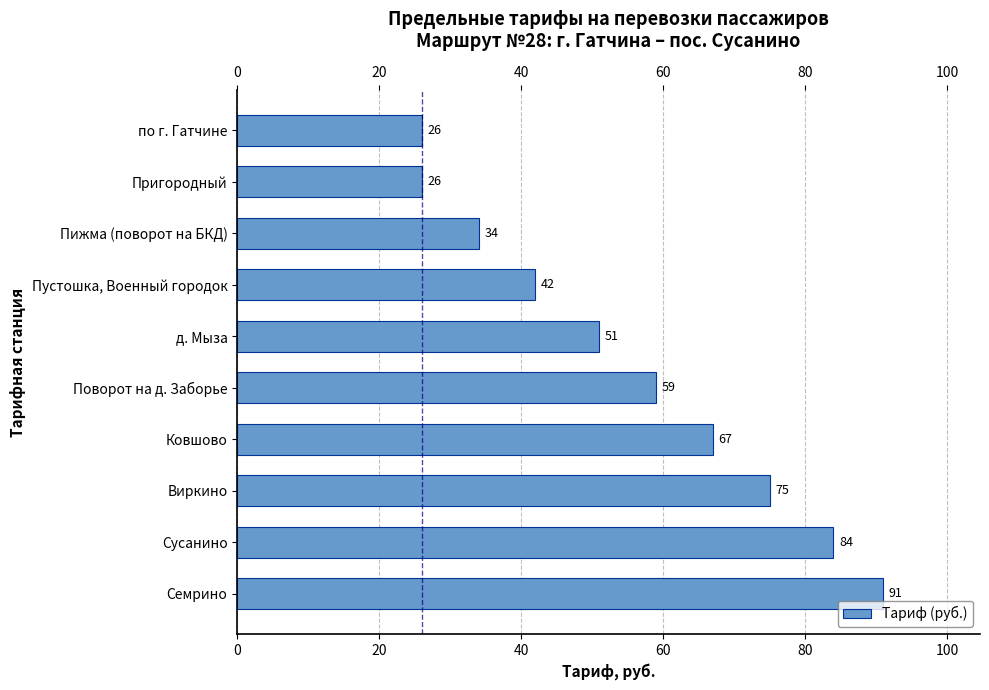

How many values are between 34 and 75?

6